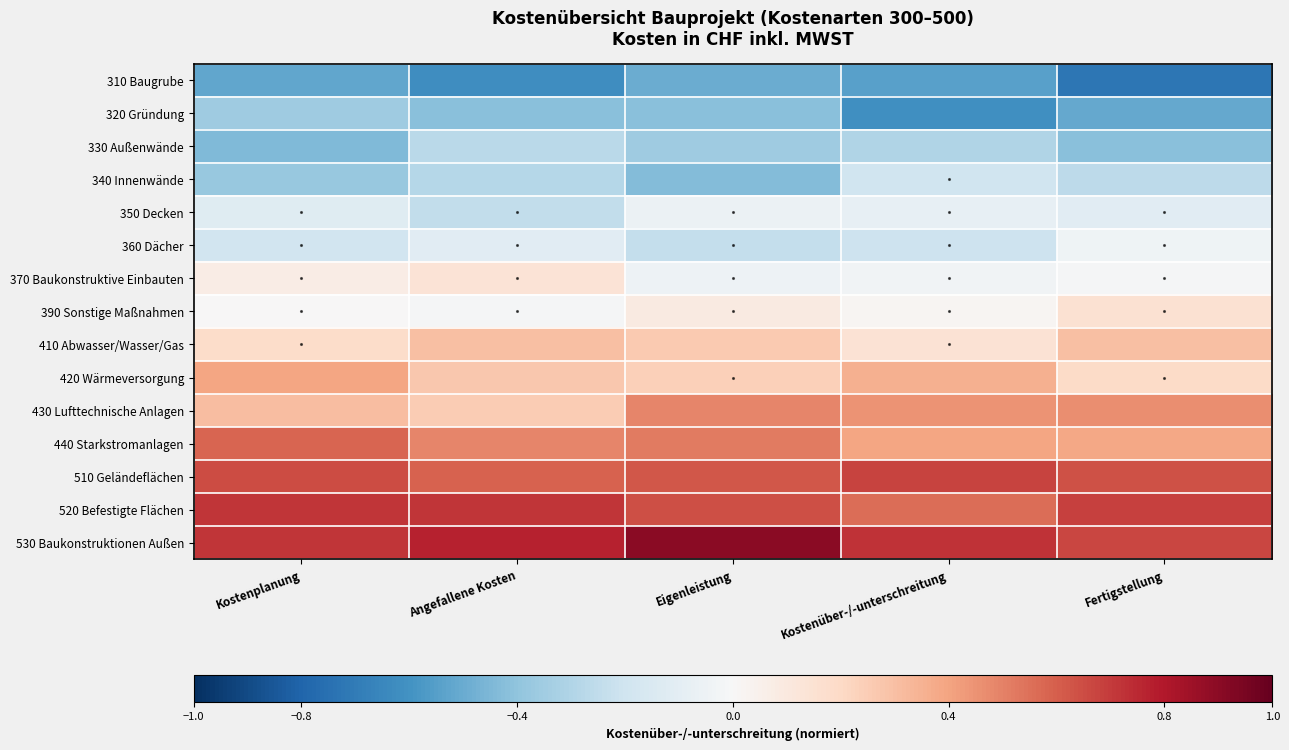

Reading left to right, what are all the values shown in this chart?

310 Baugrube: Kostenplanung=-0.5	Angefallene Kosten=-0.6	Eigenleistung=-0.5	Kostenüber-/-unterschreitung=-0.5	Fertigstellung=-0.7
320 Gründung: Kostenplanung=-0.4	Angefallene Kosten=-0.4	Eigenleistung=-0.4	Kostenüber-/-unterschreitung=-0.6	Fertigstellung=-0.5
330 Außenwände: Kostenplanung=-0.4	Angefallene Kosten=-0.3	Eigenleistung=-0.4	Kostenüber-/-unterschreitung=-0.3	Fertigstellung=-0.4
340 Innenwände: Kostenplanung=-0.4	Angefallene Kosten=-0.3	Eigenleistung=-0.4	Kostenüber-/-unterschreitung=-0.2	Fertigstellung=-0.3
350 Decken: Kostenplanung=-0.1	Angefallene Kosten=-0.2	Eigenleistung=-0.1	Kostenüber-/-unterschreitung=-0.1	Fertigstellung=-0.1
360 Dächer: Kostenplanung=-0.2	Angefallene Kosten=-0.1	Eigenleistung=-0.2	Kostenüber-/-unterschreitung=-0.2	Fertigstellung=-0.0
370 Baukonstruktive Einbauten: Kostenplanung=0.1	Angefallene Kosten=0.1	Eigenleistung=-0.1	Kostenüber-/-unterschreitung=-0.0	Fertigstellung=-0.0
390 Sonstige Maßnahmen: Kostenplanung=0.0	Angefallene Kosten=-0.0	Eigenleistung=0.1	Kostenüber-/-unterschreitung=0.0	Fertigstellung=0.2
410 Abwasser/Wasser/Gas: Kostenplanung=0.2	Angefallene Kosten=0.3	Eigenleistung=0.3	Kostenüber-/-unterschreitung=0.1	Fertigstellung=0.3
420 Wärmeversorgung: Kostenplanung=0.4	Angefallene Kosten=0.3	Eigenleistung=0.2	Kostenüber-/-unterschreitung=0.4	Fertigstellung=0.2
430 Lufttechnische Anlagen: Kostenplanung=0.3	Angefallene Kosten=0.3	Eigenleistung=0.5	Kostenüber-/-unterschreitung=0.4	Fertigstellung=0.5
440 Starkstromanlagen: Kostenplanung=0.6	Angefallene Kosten=0.5	Eigenleistung=0.5	Kostenüber-/-unterschreitung=0.4	Fertigstellung=0.4
510 Geländeflächen: Kostenplanung=0.7	Angefallene Kosten=0.6	Eigenleistung=0.6	Kostenüber-/-unterschreitung=0.7	Fertigstellung=0.6
520 Befestigte Flächen: Kostenplanung=0.7	Angefallene Kosten=0.7	Eigenleistung=0.6	Kostenüber-/-unterschreitung=0.6	Fertigstellung=0.7
530 Baukonstruktionen Außen: Kostenplanung=0.7	Angefallene Kosten=0.8	Eigenleistung=0.9	Kostenüber-/-unterschreitung=0.7	Fertigstellung=0.7